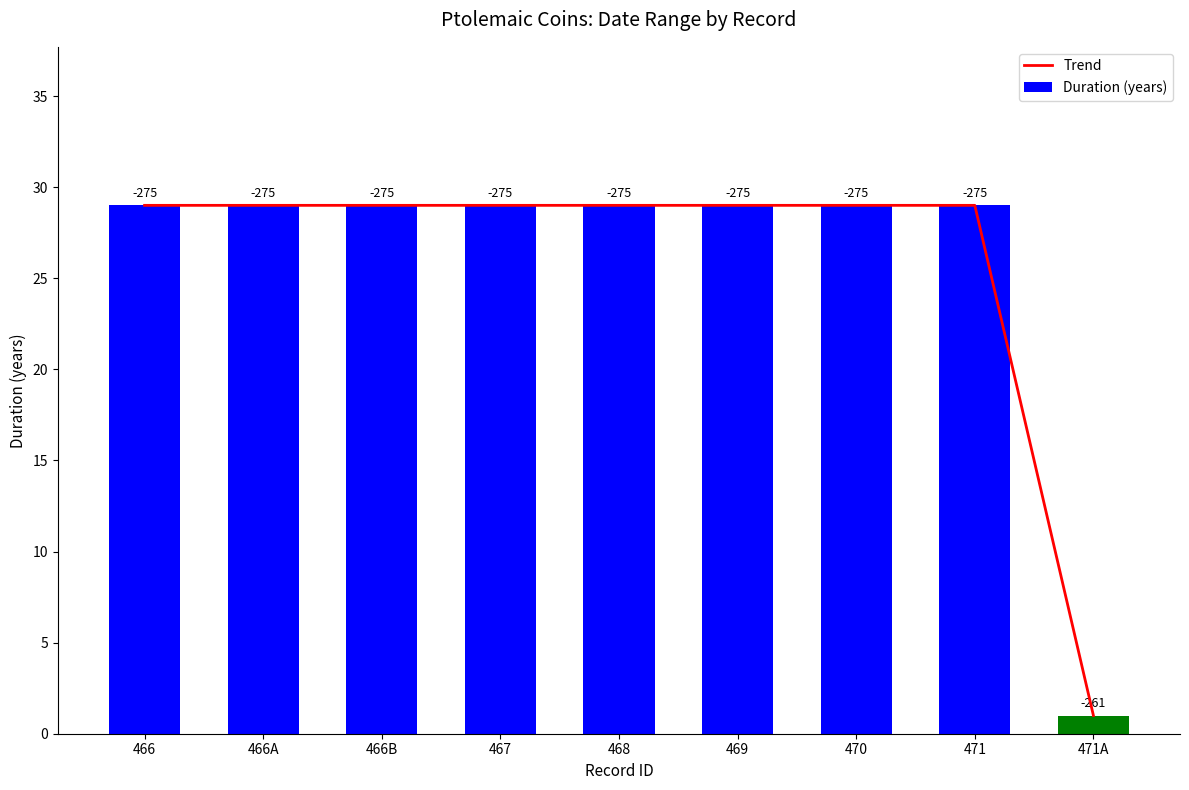

Which label corresponds to the largest value in the chart?

466